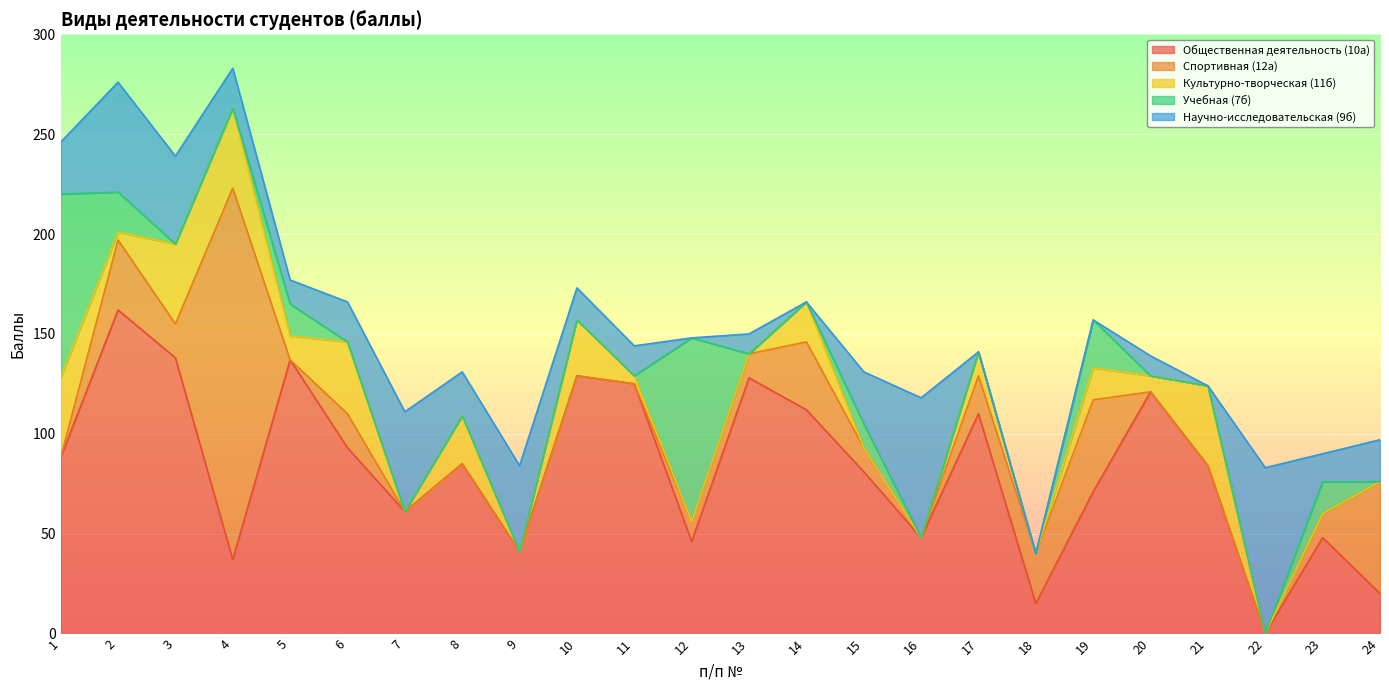

At which label does Общественная деятельность (10а) reach its peak?

2